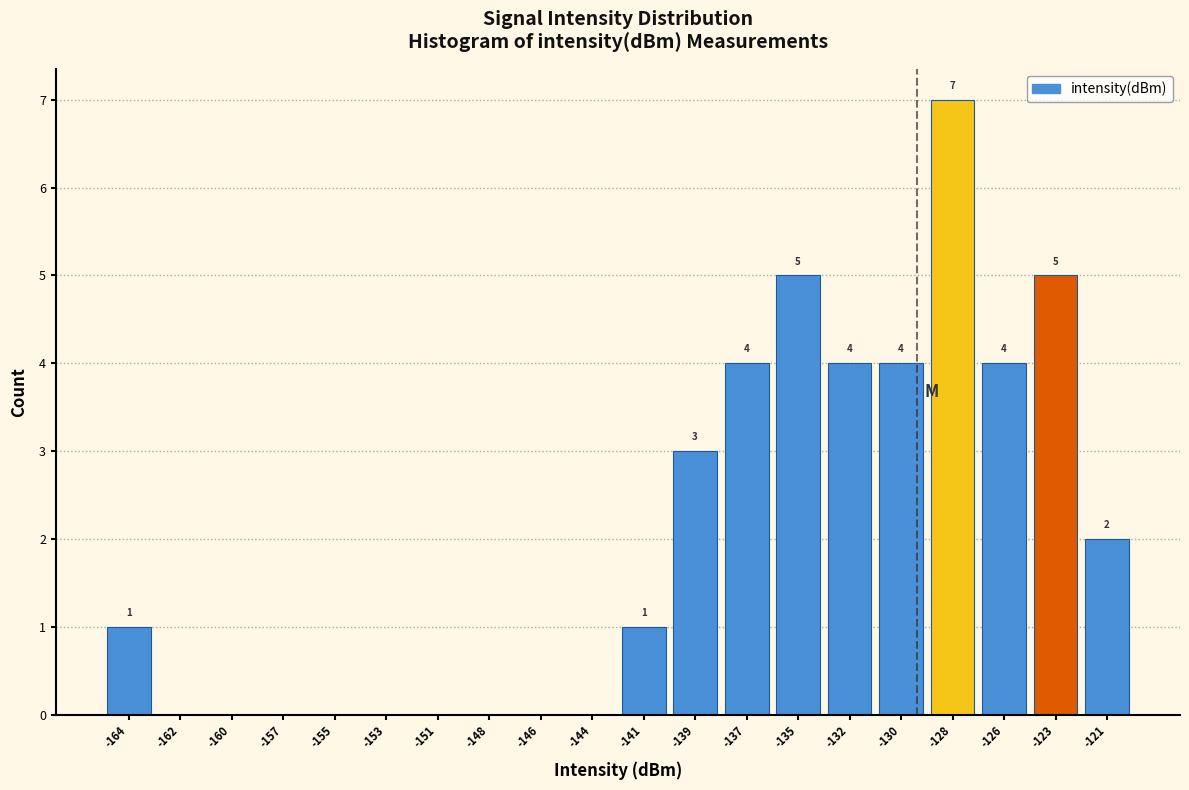

Over which range of the x-axis is the bar tallest?

-129.0 to -126.5